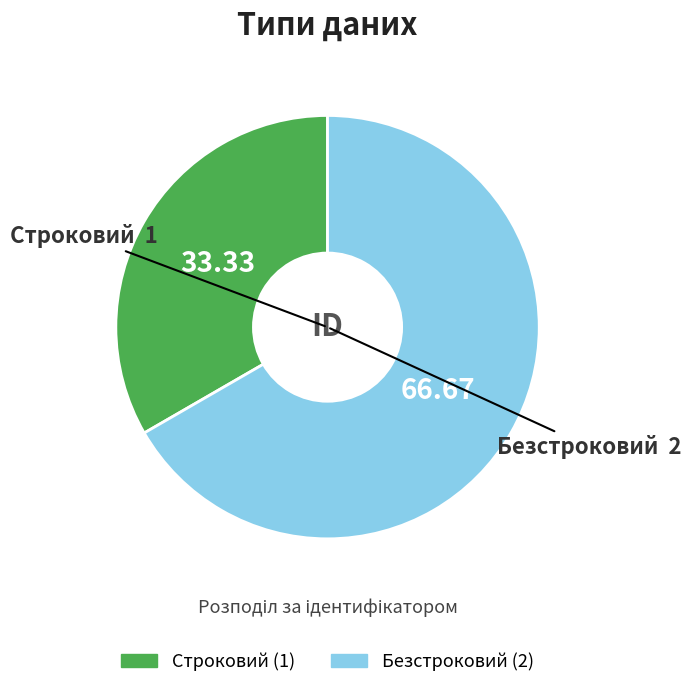

True or false: Безстроковий accounts for 67% of the total.

True